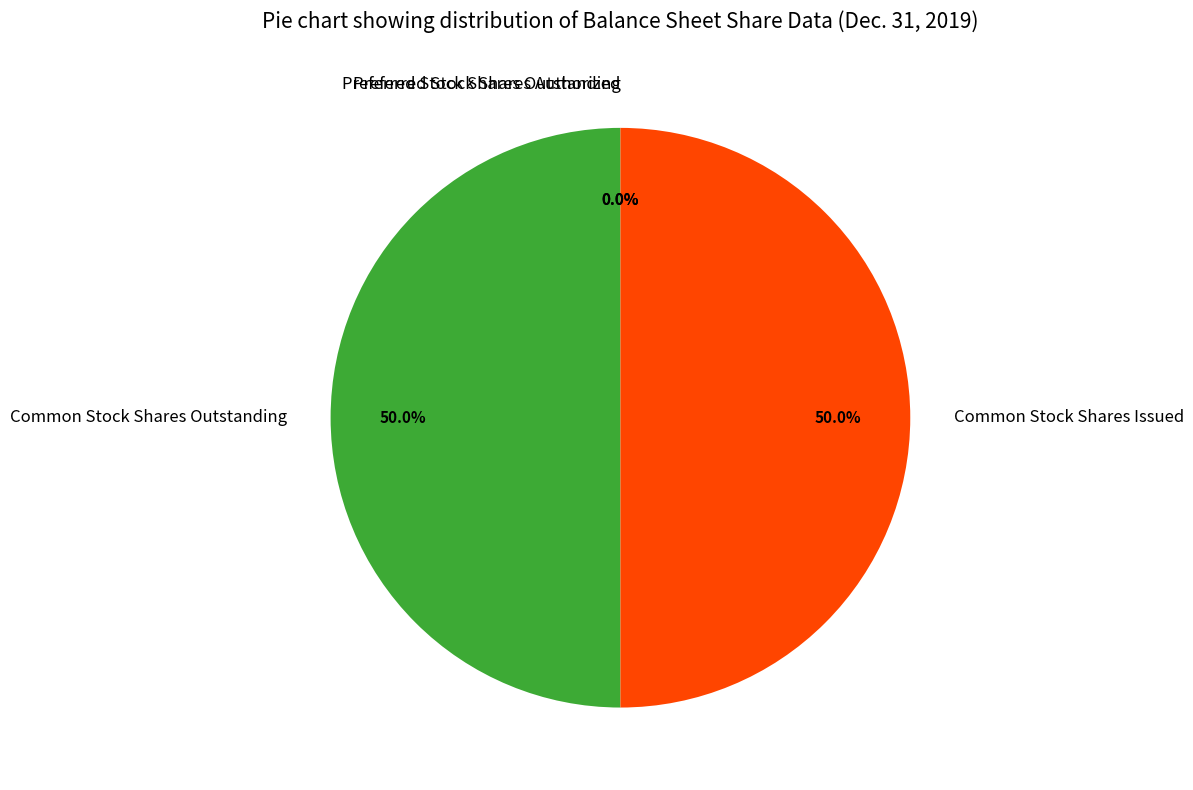

Do Common Stock Shares Outstanding and Common Stock Shares Issued together represent more than half of the pie?

Yes